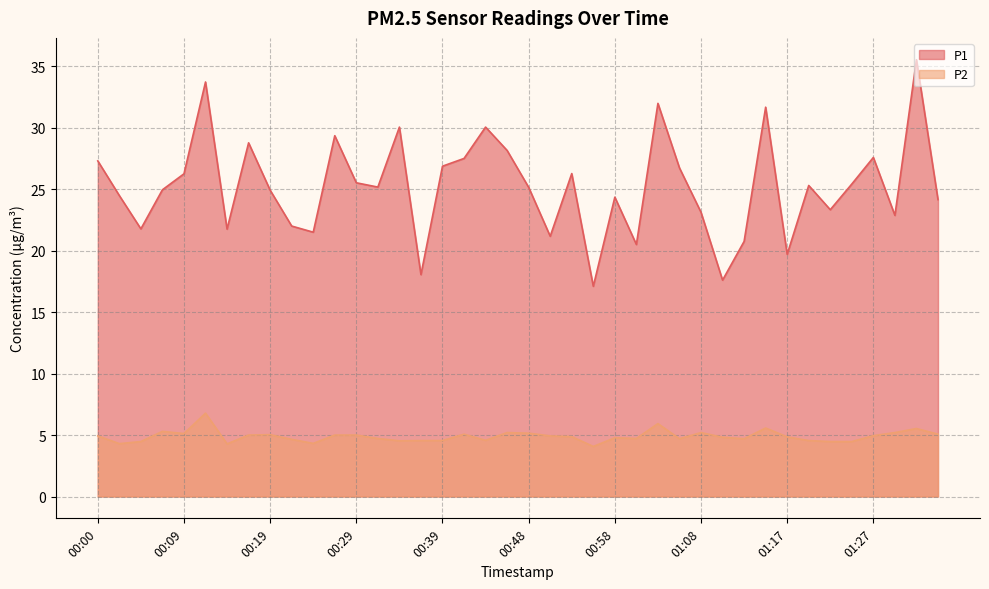

What is the value of the P2 point at the 26th from the left?

4.7